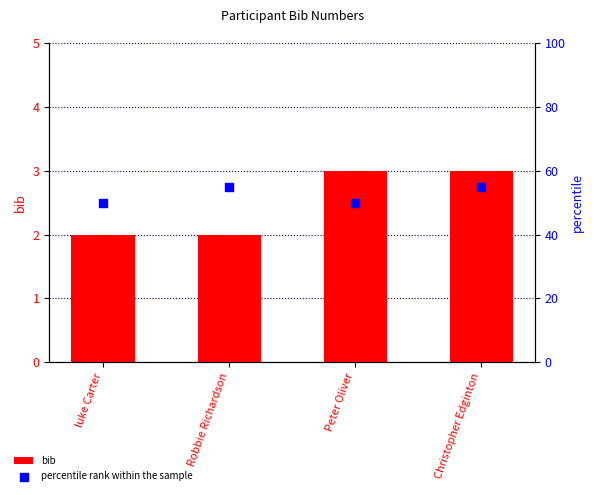

Which series contains the lowest Y value?

bib